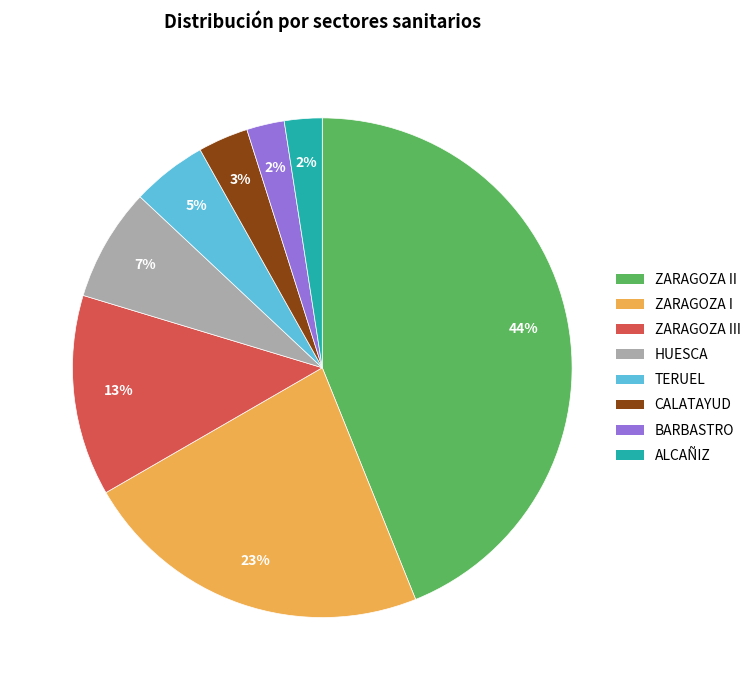

Is there any slice that represents more than half of the pie?

No